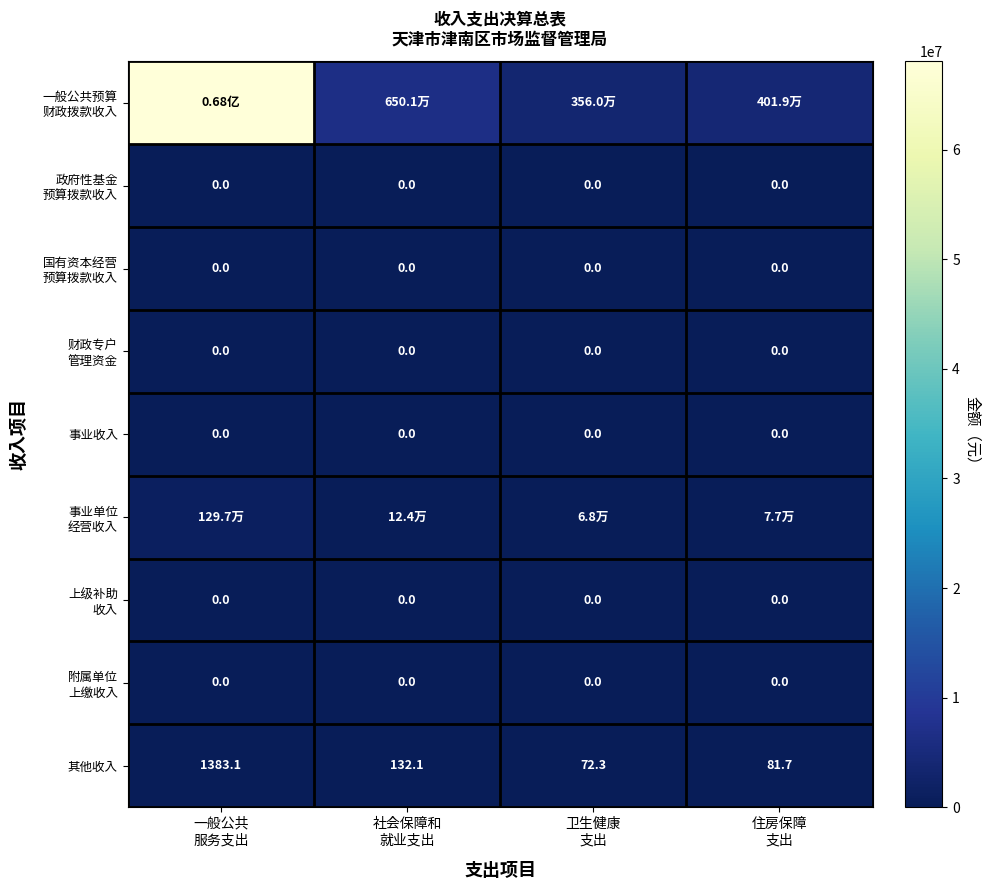

List the labels in order of 事业单位 经营收入 value, largest first.

一般公共 服务支出, 社会保障和 就业支出, 住房保障 支出, 卫生健康 支出